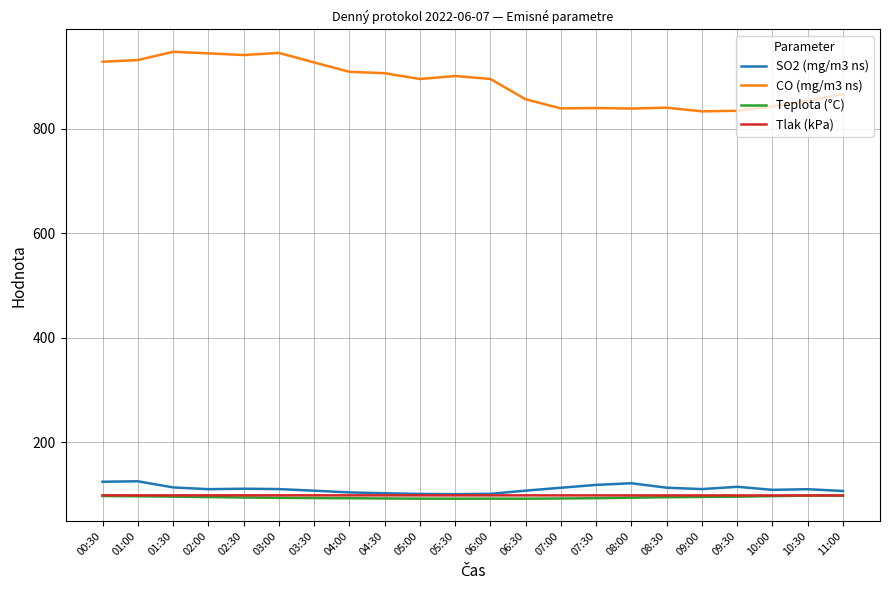

What are all the series names shown in the legend?

SO2 (mg/m3 ns), CO (mg/m3 ns), Teplota (°C), Tlak (kPa)